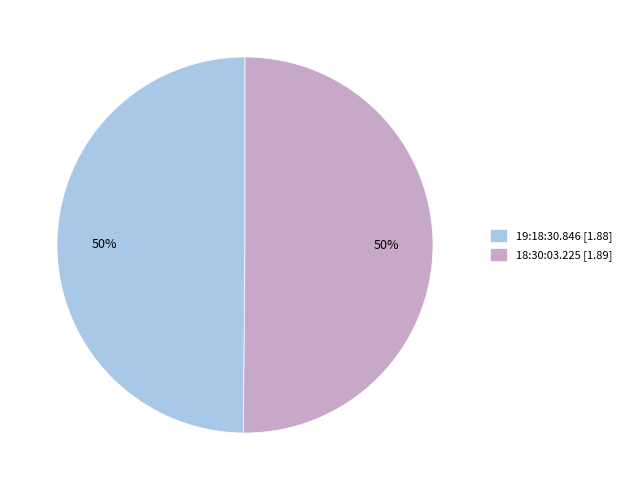

Is it true that 18:30:03.225 is 60% of the pie?

False